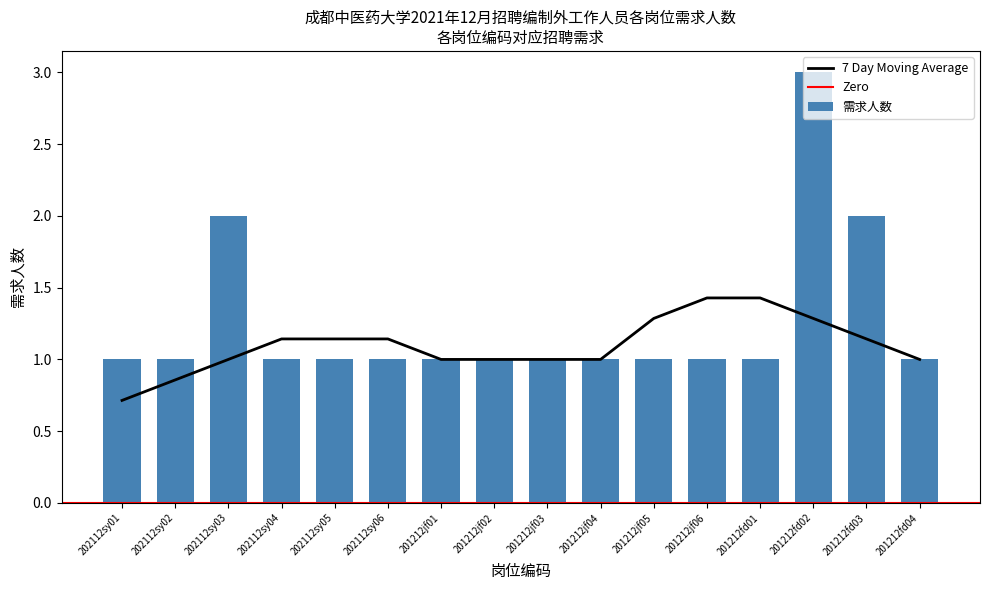

How many categories are shown in the chart?

16